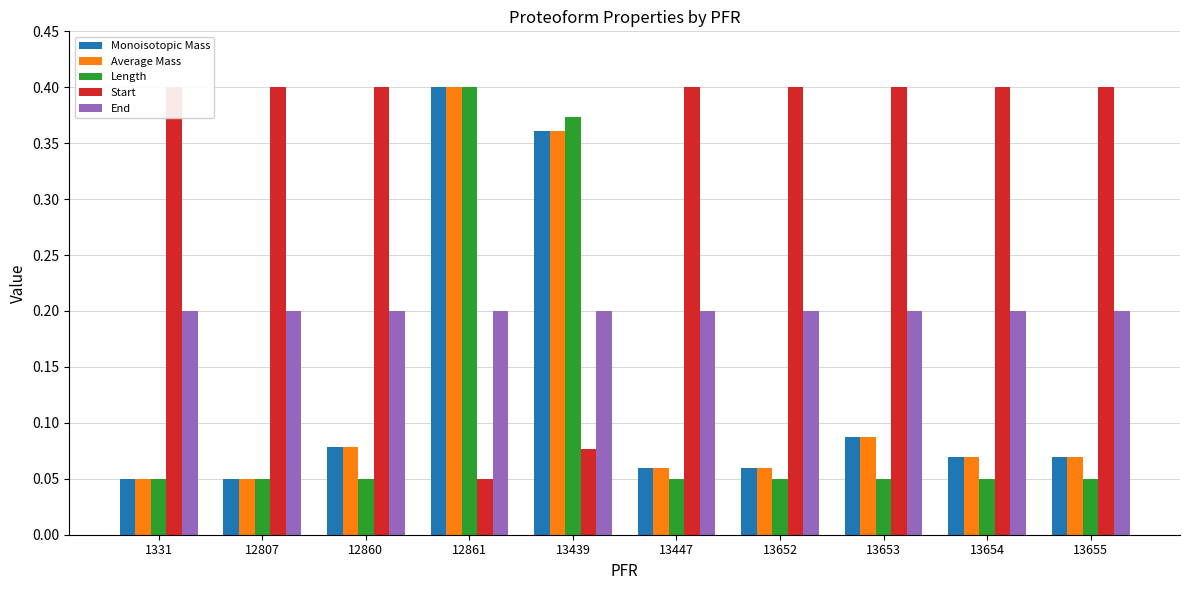

True or false: Length has a value of 0.1 at 13653.

False